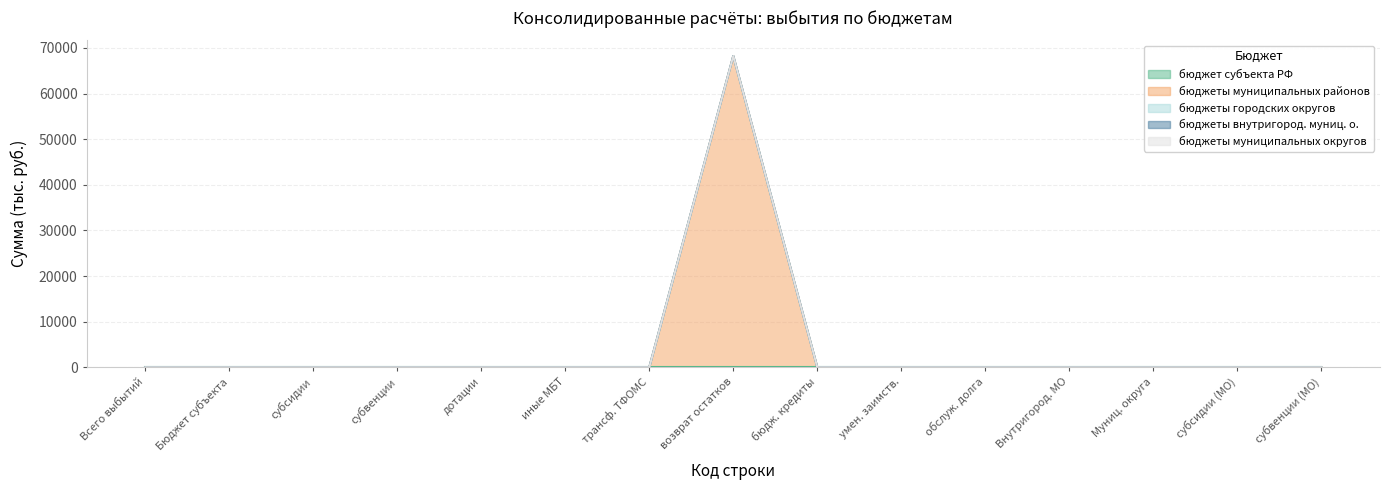

True or false: бюджеты муниципальных округов has more than 0 interior local peaks.

False